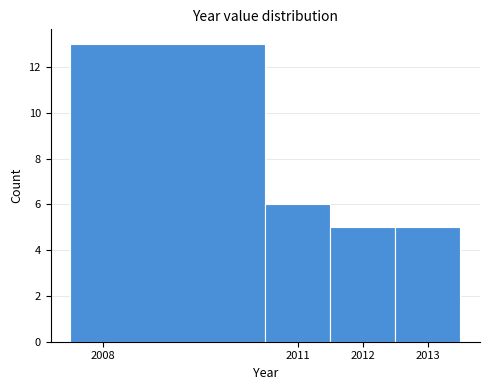

Reading left to right, transcribe this chart: for each bar, give the range it covers on the x-axis and its height. The values are not printed on the chart, so give them approximately, as read against the axis.

2007.5 to 2010.5: 13
2010.5 to 2011.5: 6
2011.5 to 2012.5: 5
2012.5 to 2013.5: 5